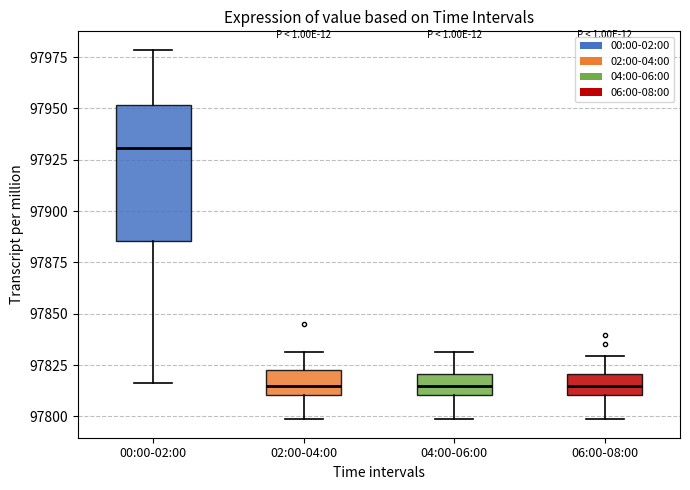

Reading left to right, transcribe this box plot: for each box, give where its median line is, the range the box spans, and where its two whiskers end, as read against the y-axis. The values are not printed on the chart, so give them approximately, as read against the axis.

00:00-02:00: median 97930, box 97885 to 97950, whiskers 97815 to 97980
02:00-04:00: median 97815, box 97810 to 97825, whiskers 97800 to 97830
04:00-06:00: median 97815, box 97810 to 97820, whiskers 97800 to 97830
06:00-08:00: median 97815, box 97810 to 97820, whiskers 97800 to 97830